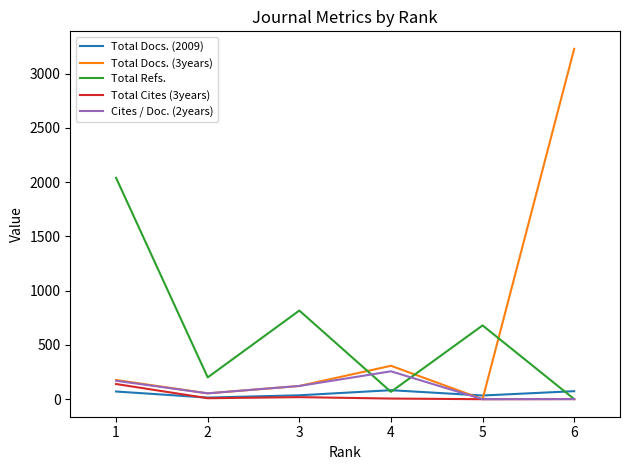

How many values in the Total Refs. series are below 680?

3